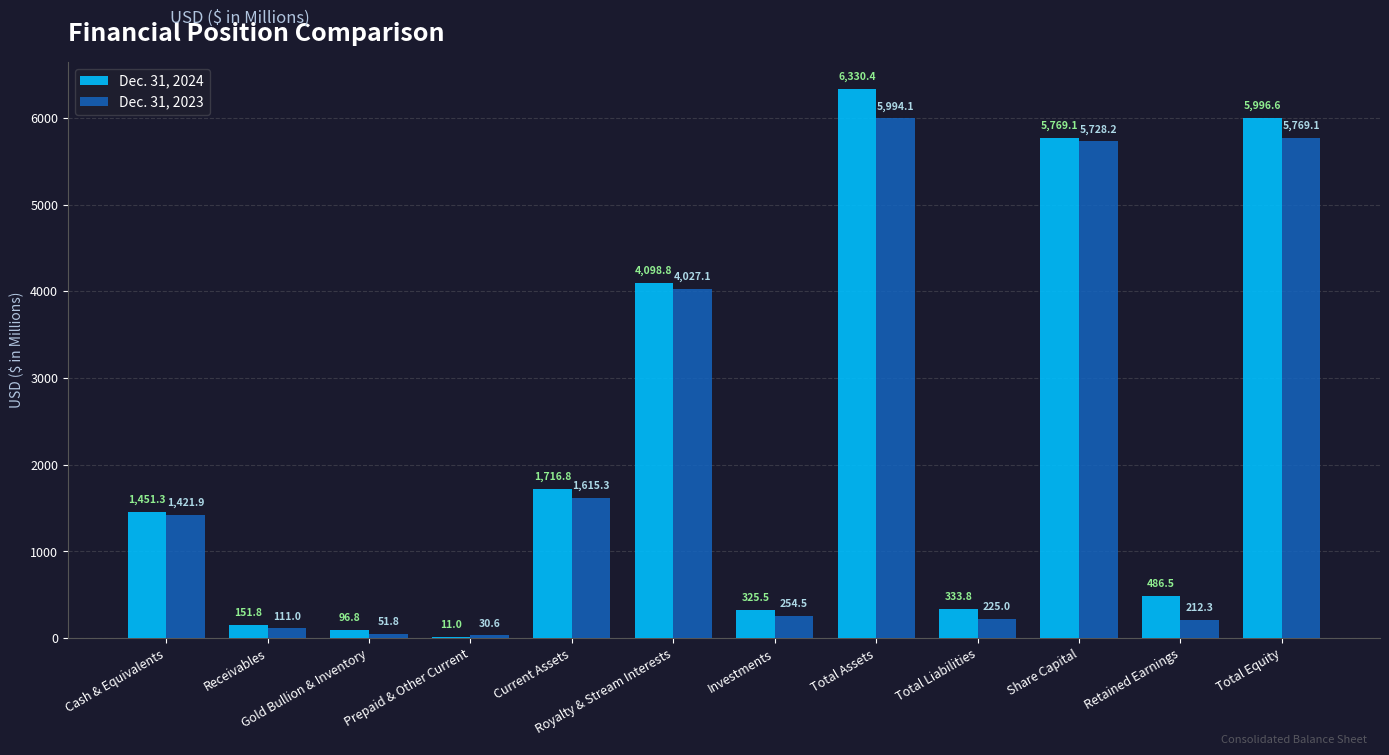

What is the sum of all Dec. 31, 2023 values?

25440.9